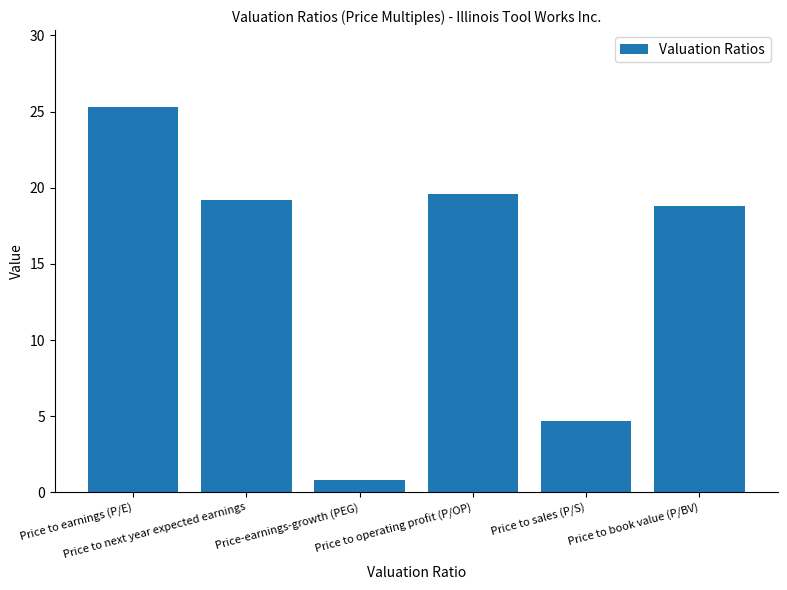

Which has a higher value, Price to book value (P/BV) or Price to next year expected earnings?

Price to next year expected earnings